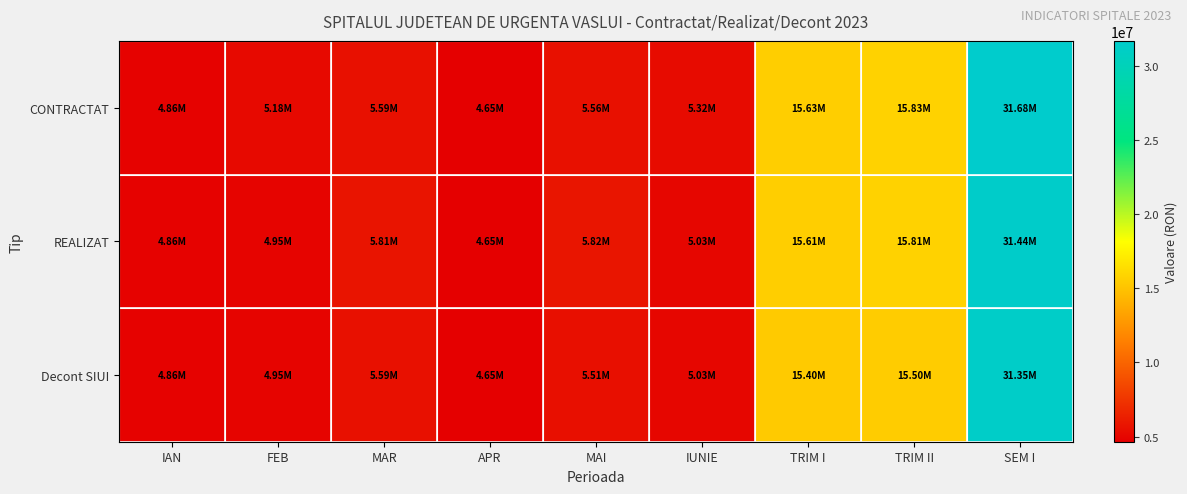

Which series has the largest range (max minus min)?

CONTRACTAT